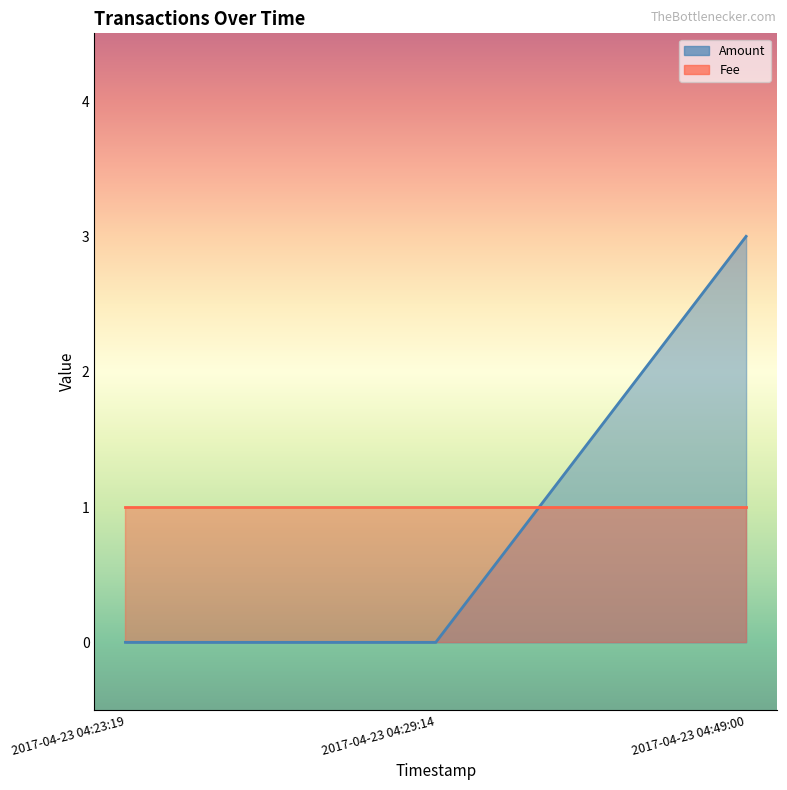

The value of Amount at 2017-04-23 04:29:14 is 2. True or false?

False